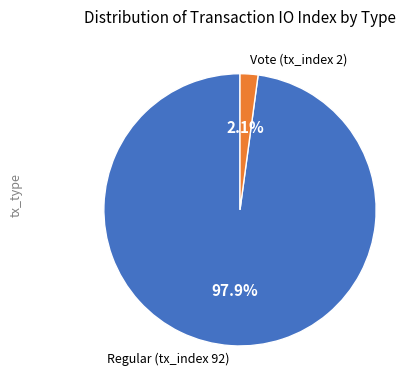

Which has a higher value, Regular (tx_index 92) or Vote (tx_index 2)?

Regular (tx_index 92)